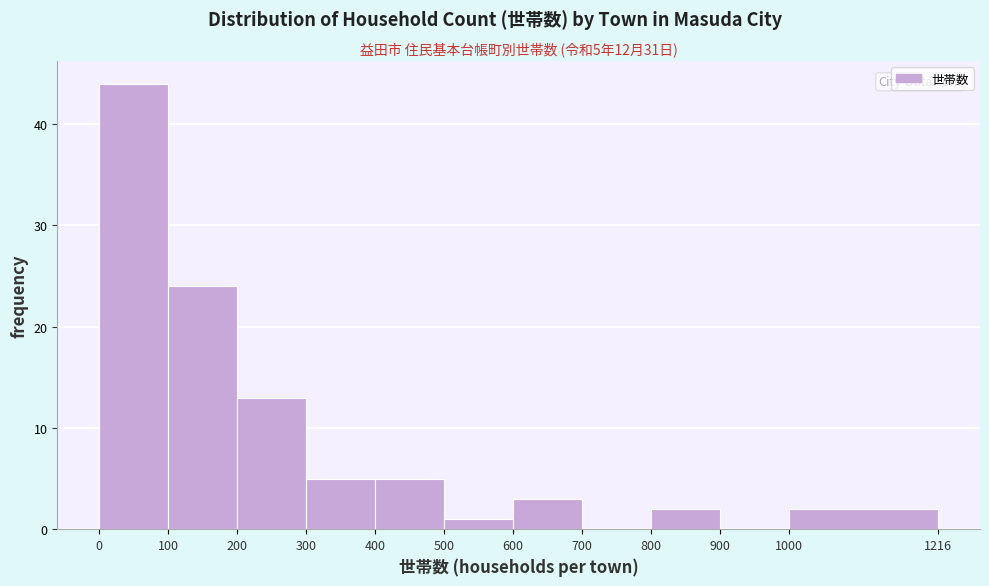

Which range on the x-axis has the tallest bar?

0 to 100